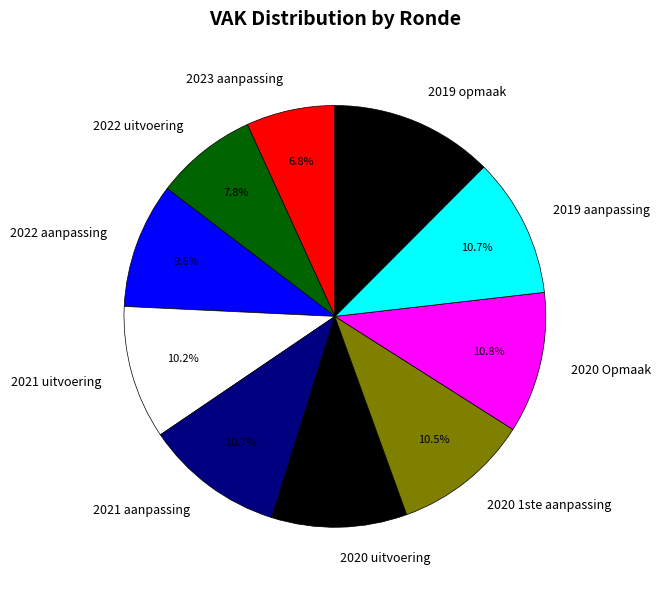

What is the total percentage of 2019 opmaak and 2022 uitvoering?

20.3%